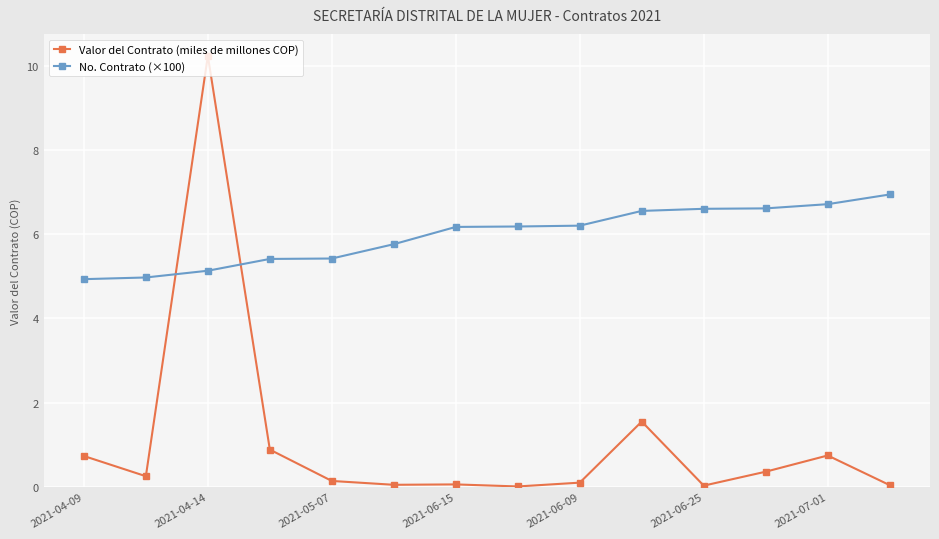

What is the difference between the second highest and second lowest values in the Valor del Contrato (miles de millones COP) series?

1.5